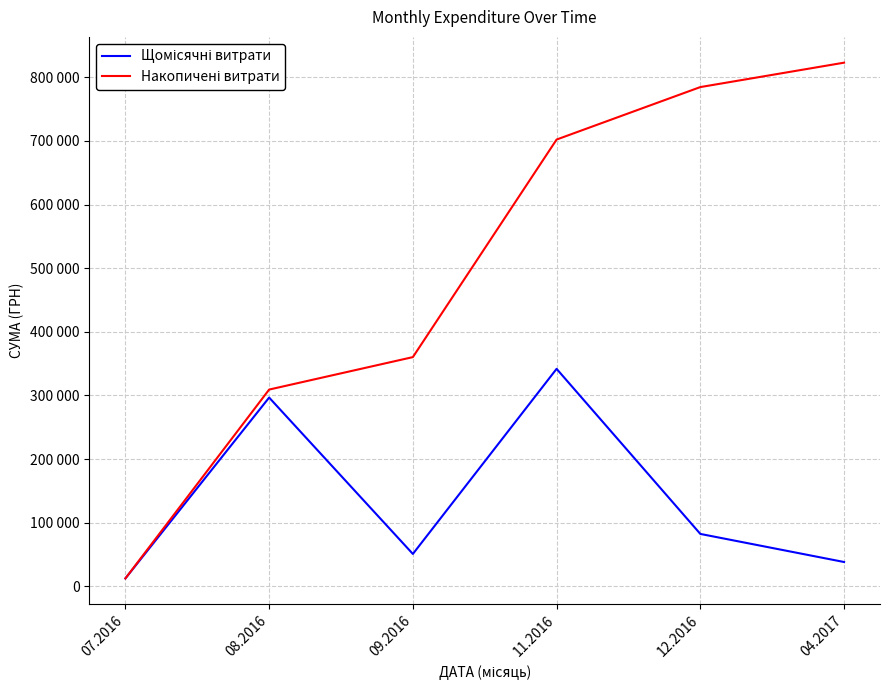

Is this an area chart (filled region under the line)?

No